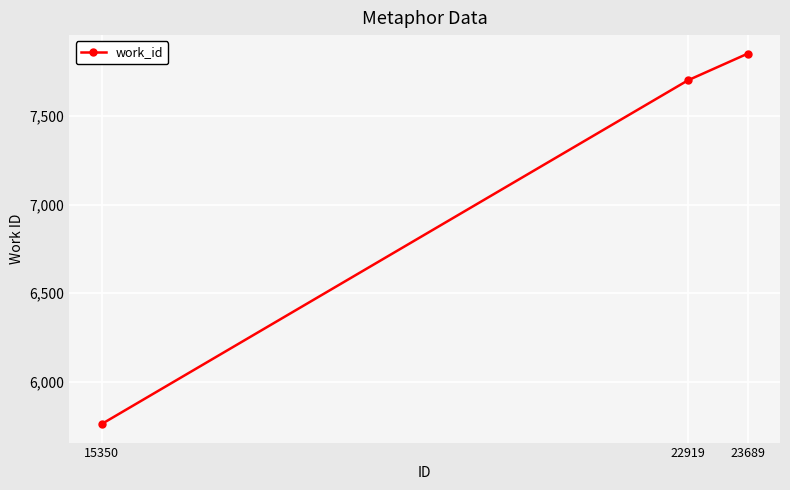

How many categories are shown in the chart?

3